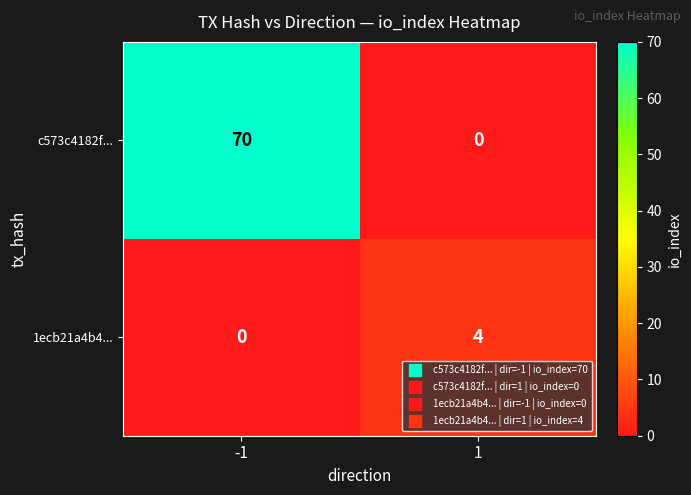

Which series has the largest total across all categories?

c573c4182f...